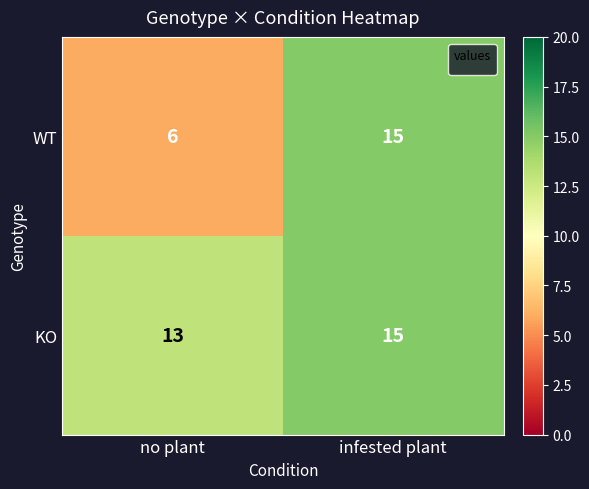

What is the maximum value for KO?

15